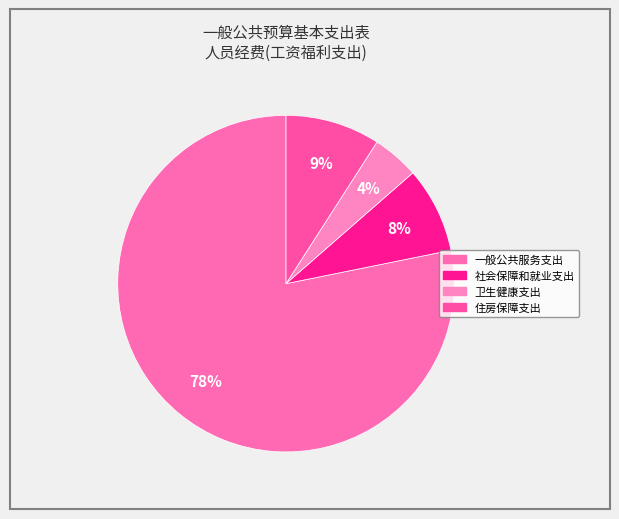

Which category has the smallest portion of the pie?

卫生健康支出